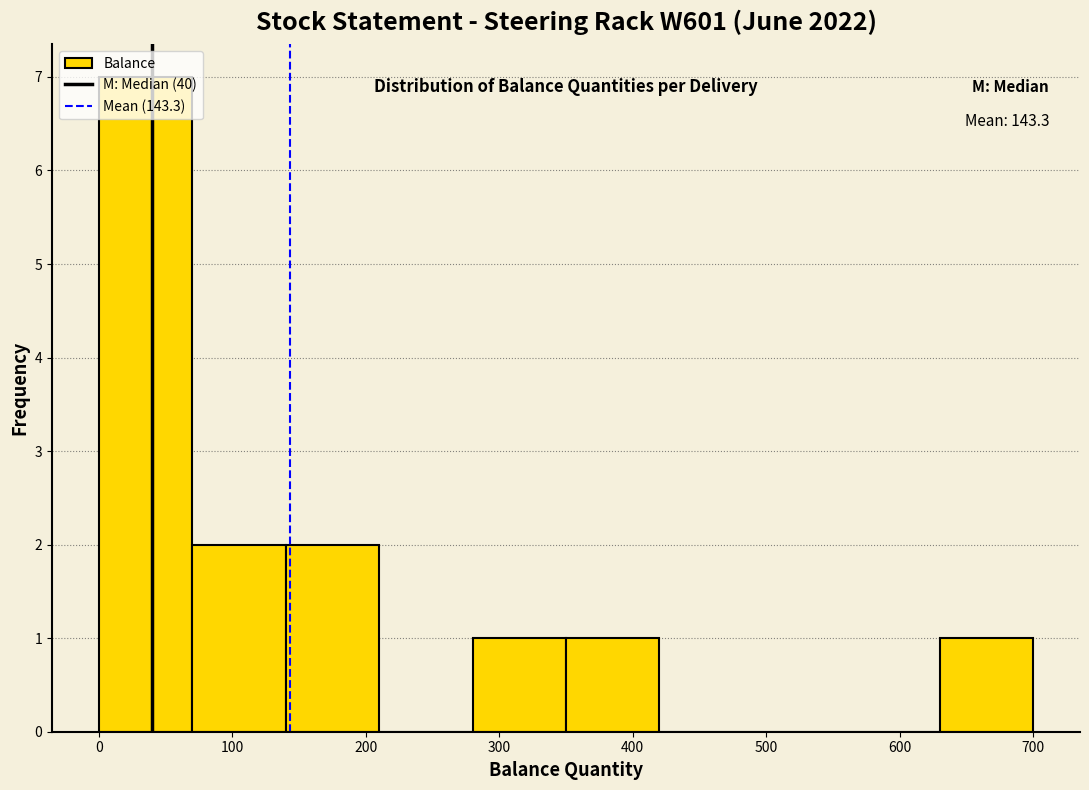

Which range on the x-axis has the tallest bar?

0 to 70